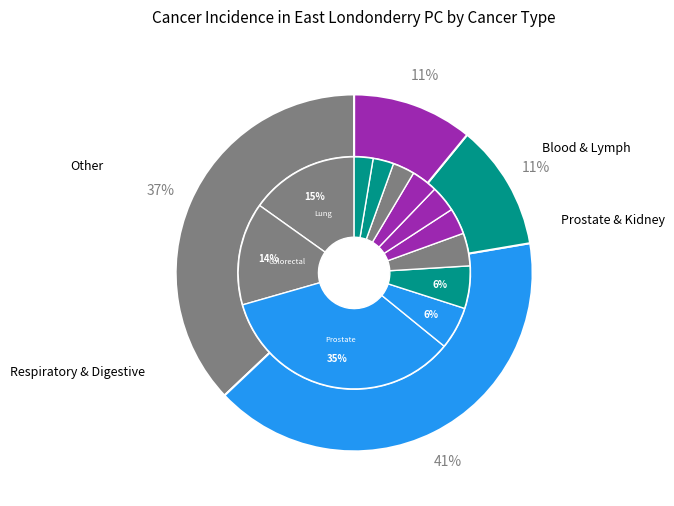

Rank the categories by value from lowest to highest.

Leukaemia, Myeloma, Pancreatic cancer, Head and neck cancer, Melanoma, Stomach cancer, Oesophageal cancer, Kidney cancer, Lymphoma, Colorectal cancer, Lung cancer, Prostate cancer